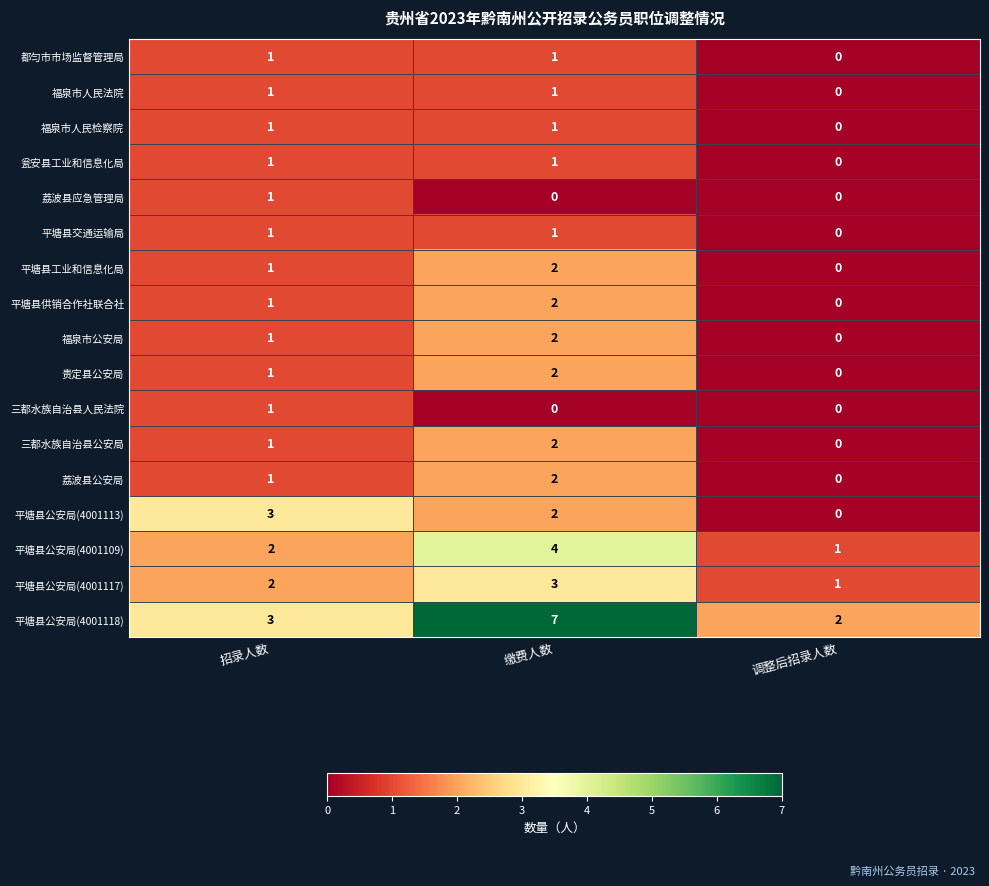

Which series has the largest range (max minus min)?

平塘县公安局(4001118)